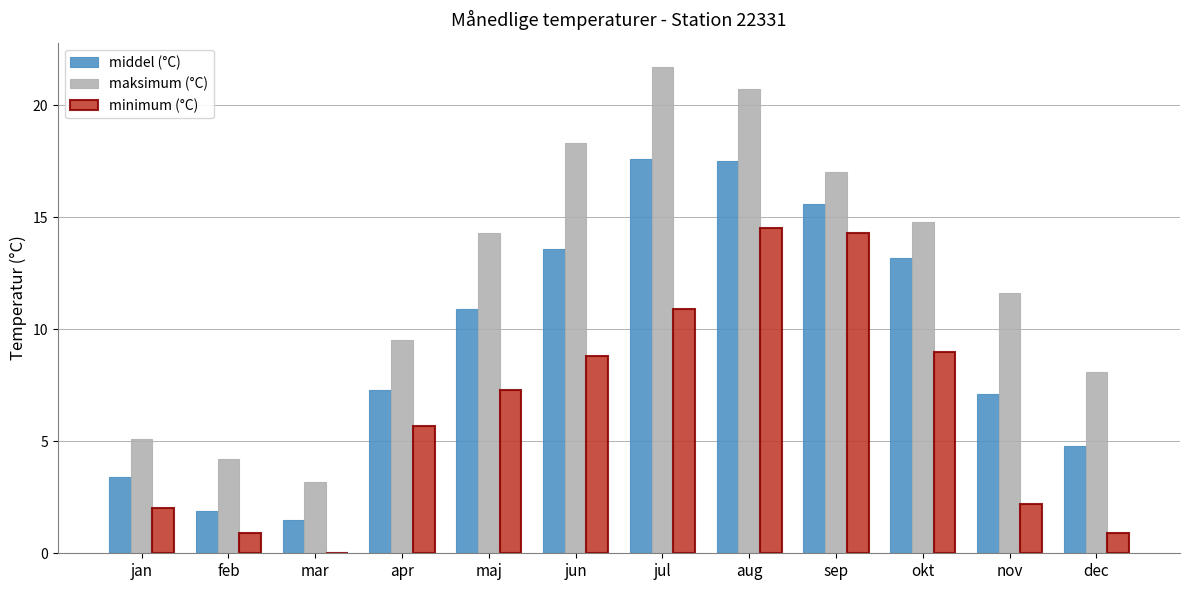

Does the chart contain stacked bars?

No